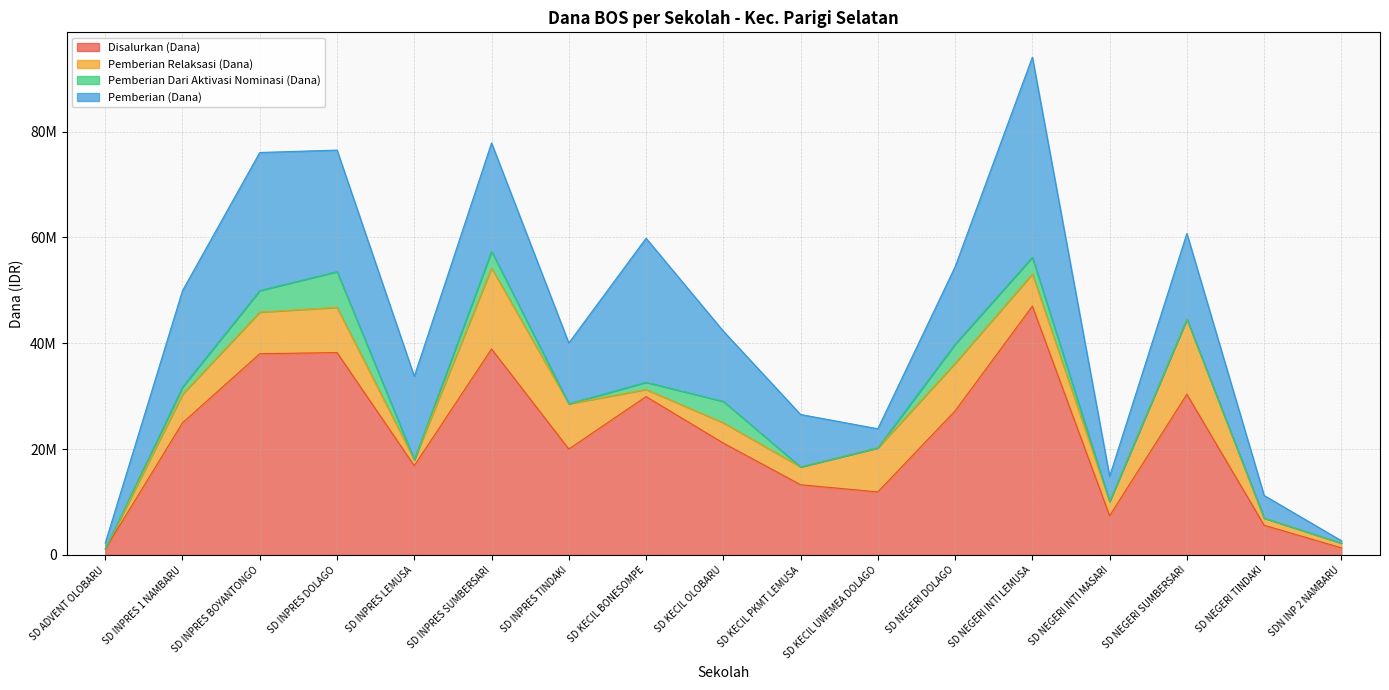

What is the value of the Pemberian Dari Aktivasi Nominasi (Dana) point at the 4th from the left?

6750000